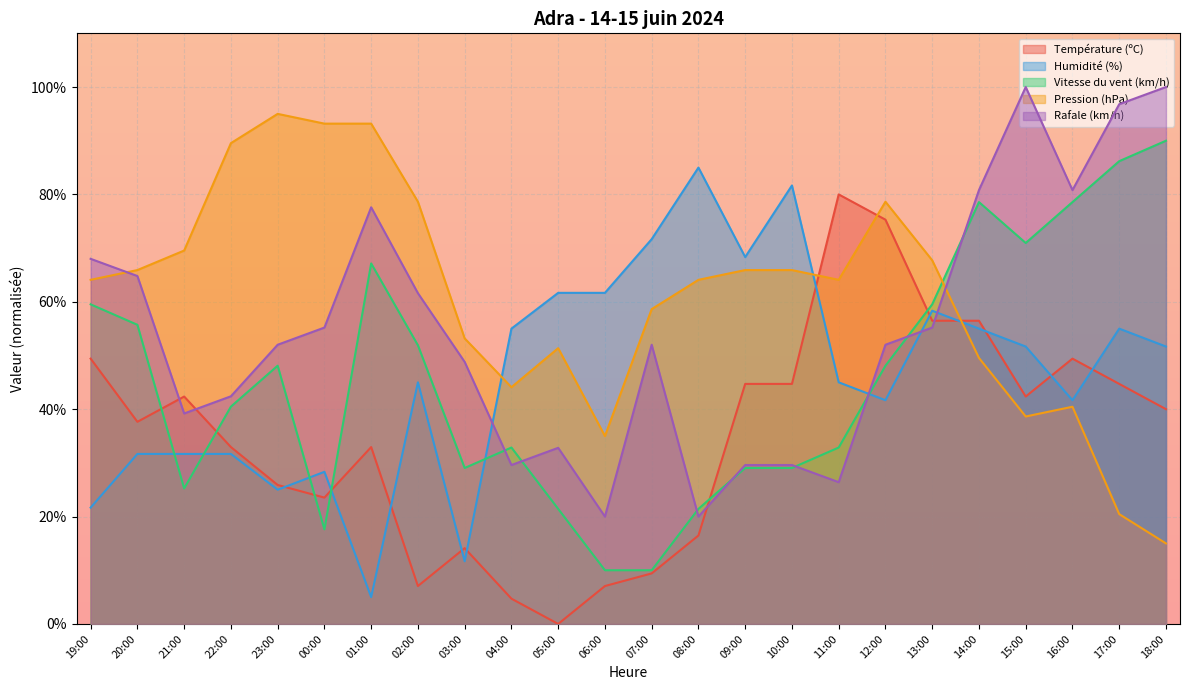

Which label corresponds to the smallest value in the chart?

05:00